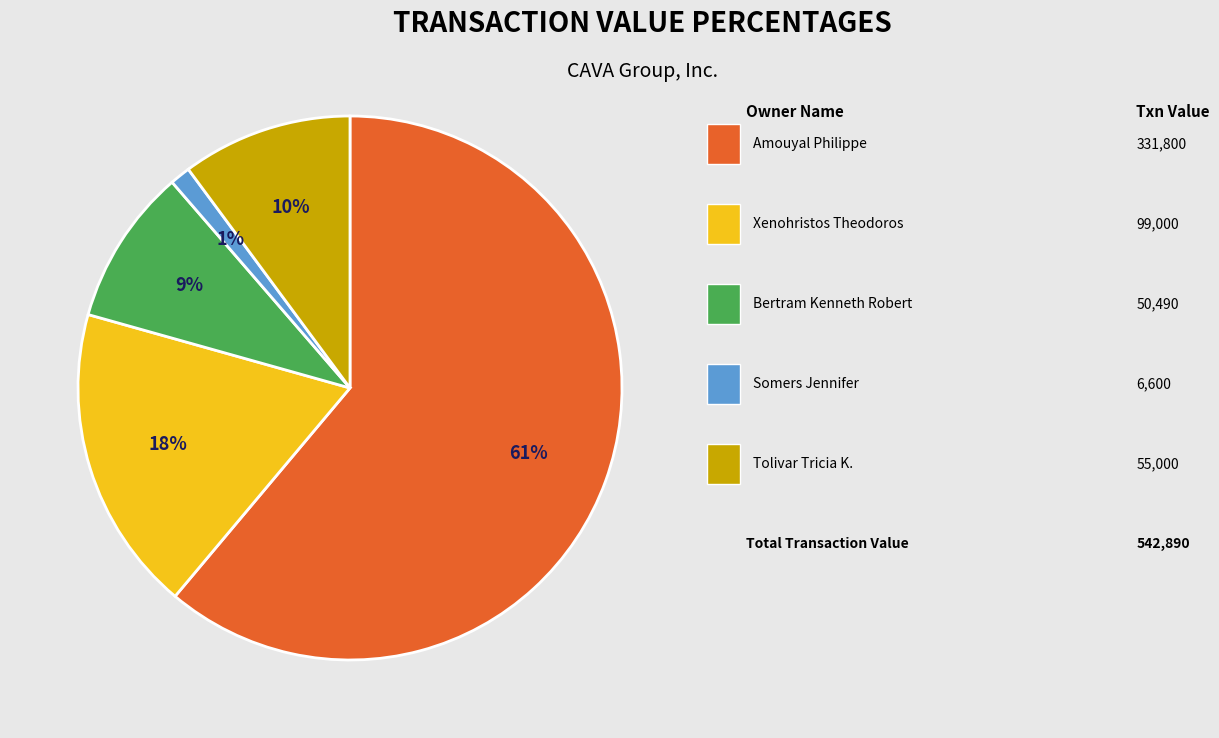

Is there any slice that represents more than half of the pie?

Yes